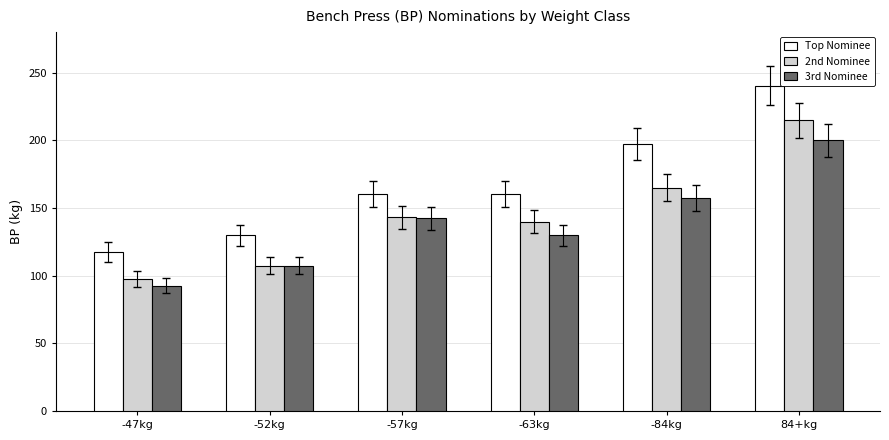

What is the spread (max minus min) of values at -63kg?

30.0